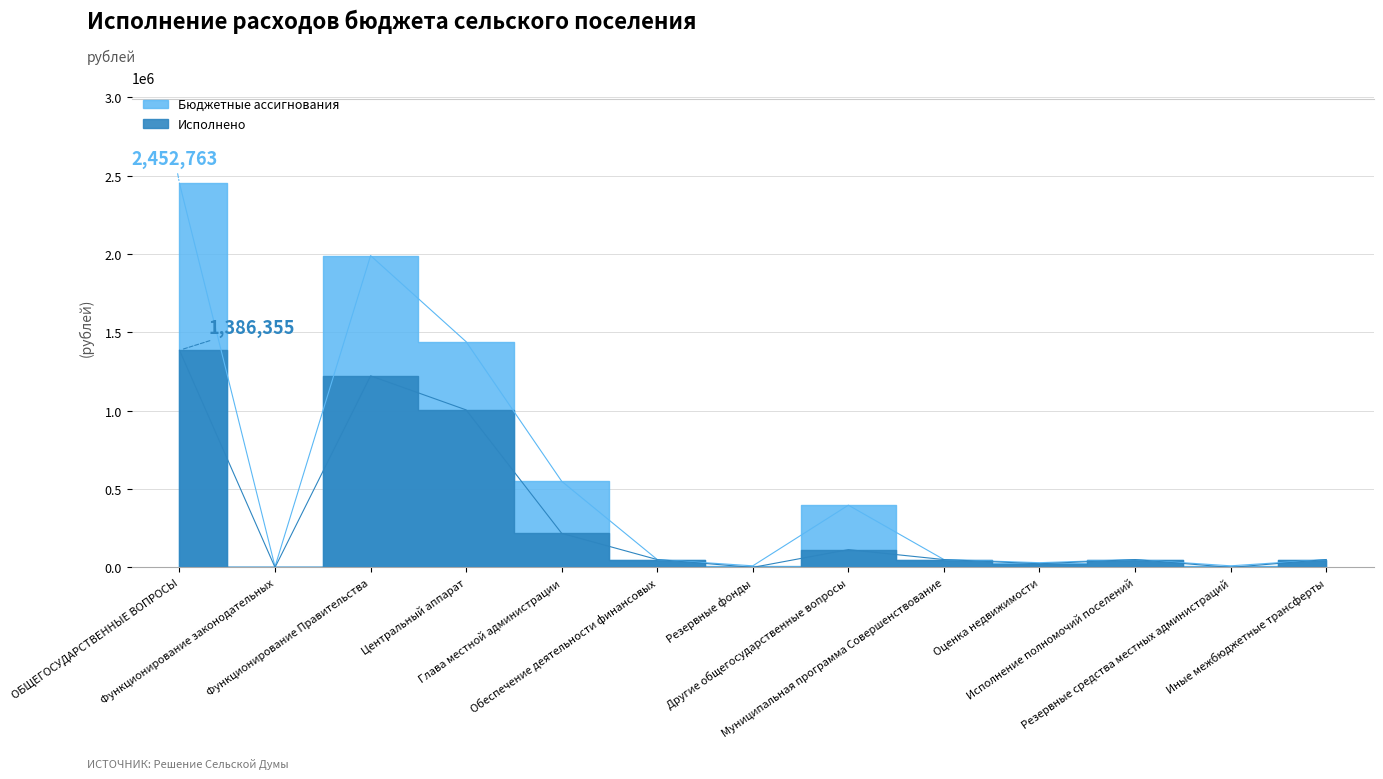

How many interior local valleys does the Бюджетные ассигнования series have?

4